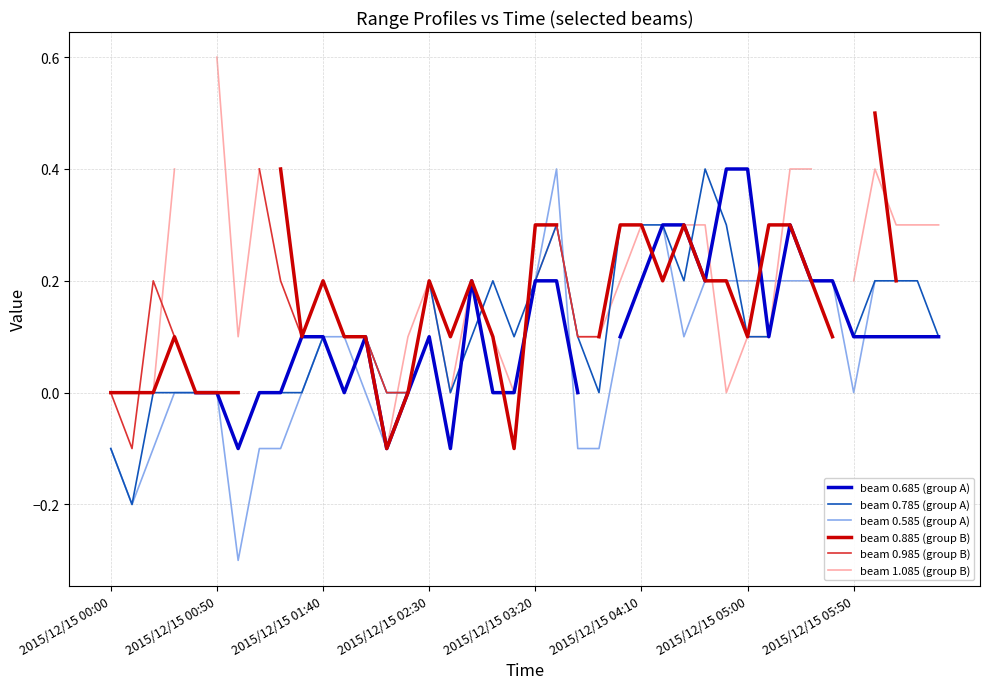

True or false: beam 0.785 (group A) has a value of 0.2 at 2015/12/15 05:50.

False